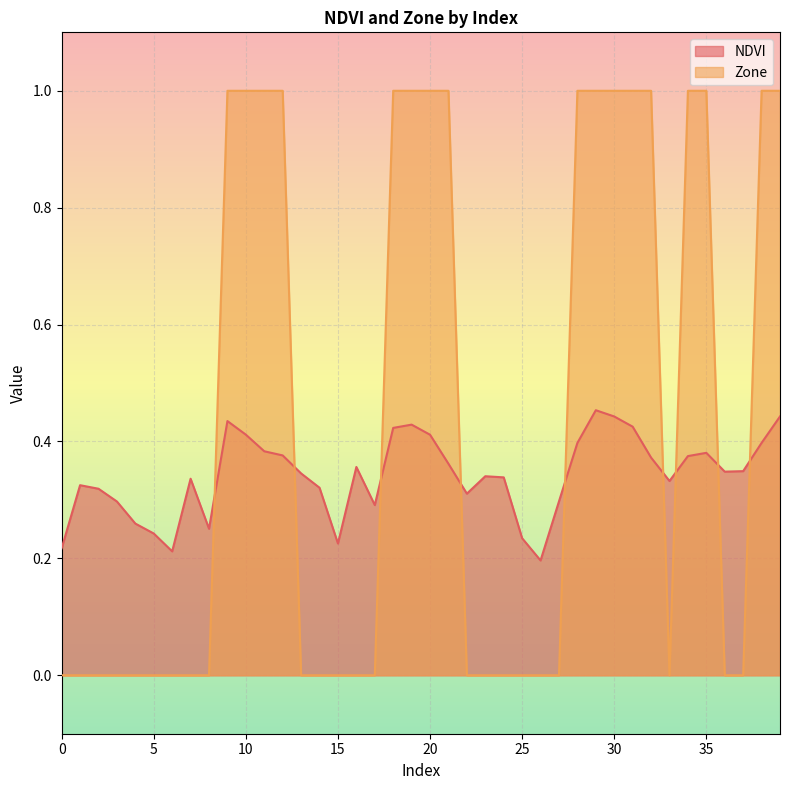

Between 6 and 36, which series saw the biggest shift?

NDVI